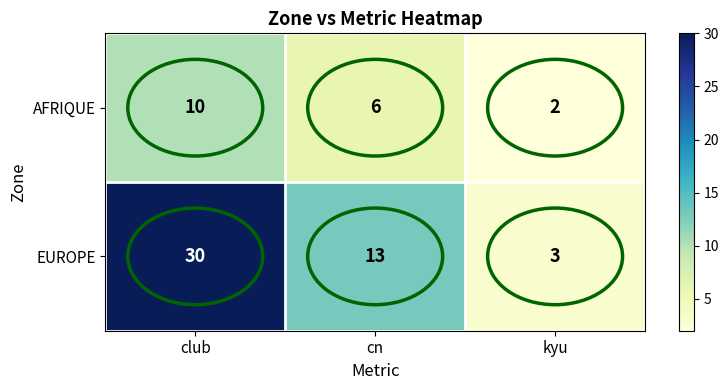

At club, list the series in order from largest to smallest.

EUROPE, AFRIQUE